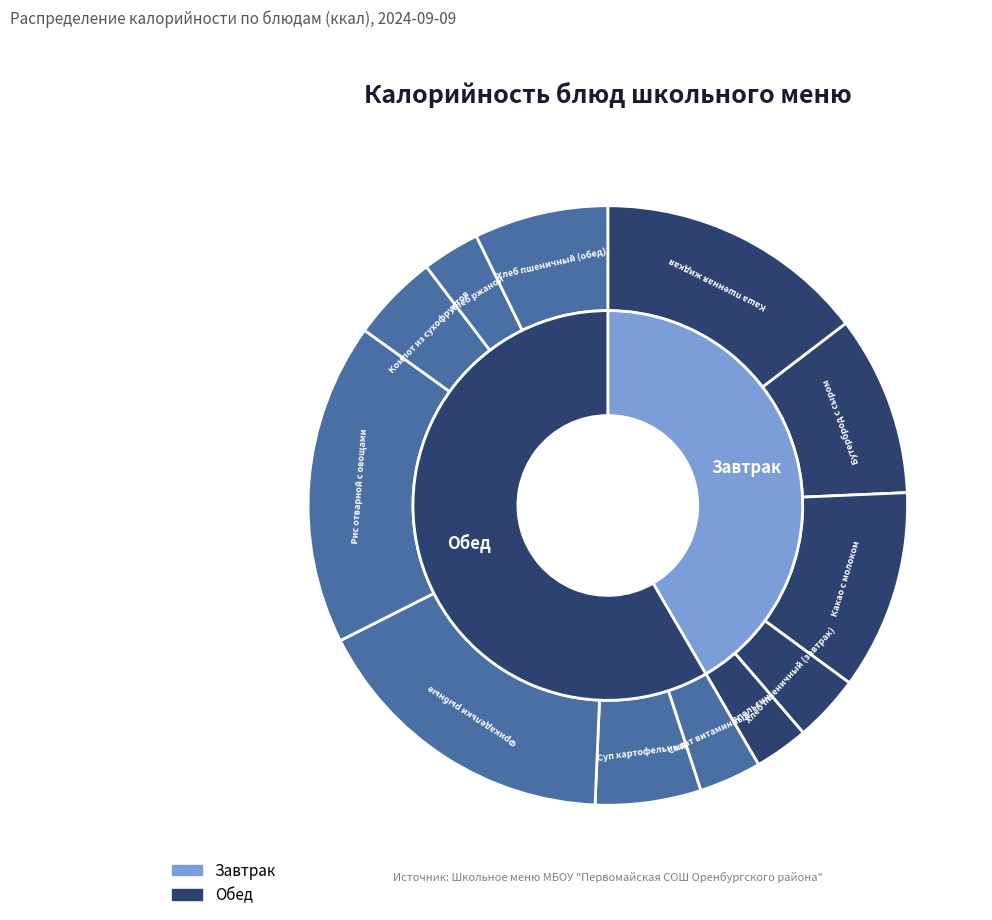

To the nearest percent, what is the difference between the largest and smallest slice percentages?

14%